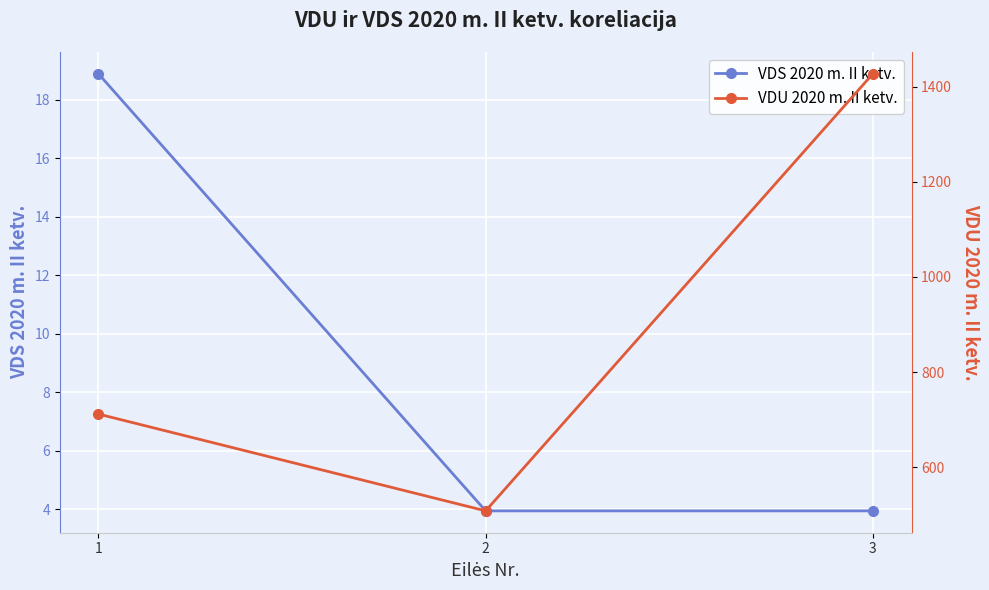

Reading left to right, transcribe all the data shown in this chart.

VDS 2020 m. II ketv.: 1=18.9	2=3.9	3=3.9
VDU 2020 m. II ketv.: 1=711.6	2=508.1	3=1427.0